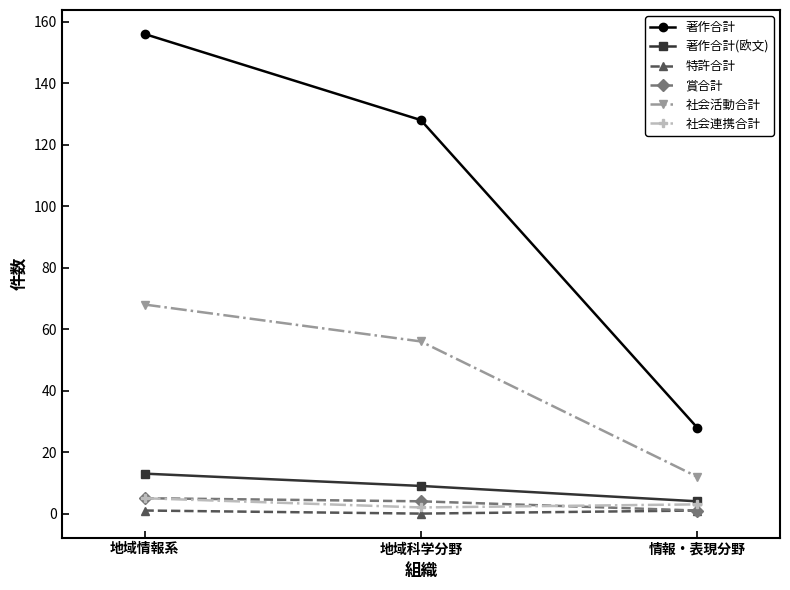

At how many categories does at least one series exceed 98?

2